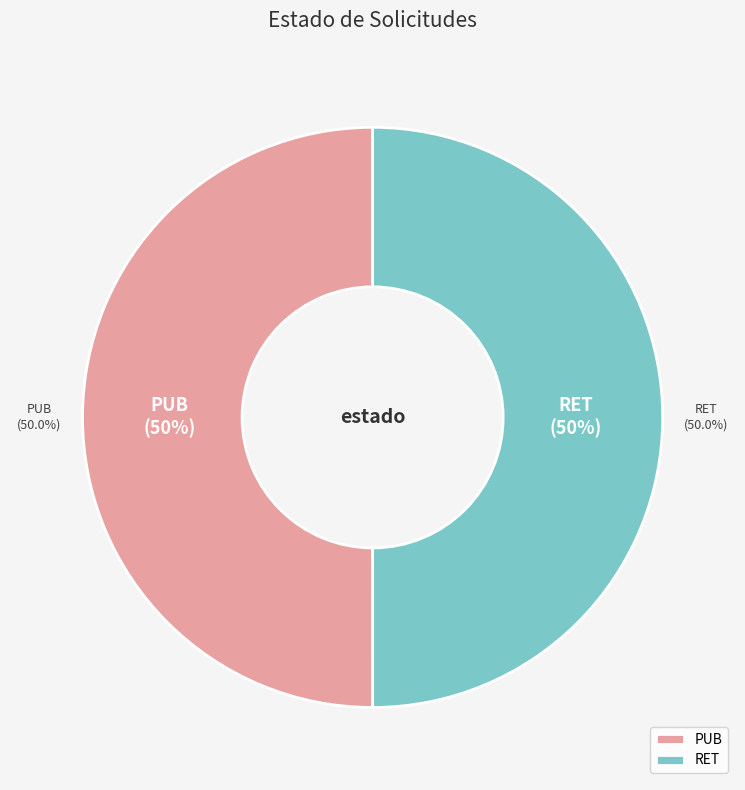

Combined, what portion of the pie is PUB and RET?

100.0%